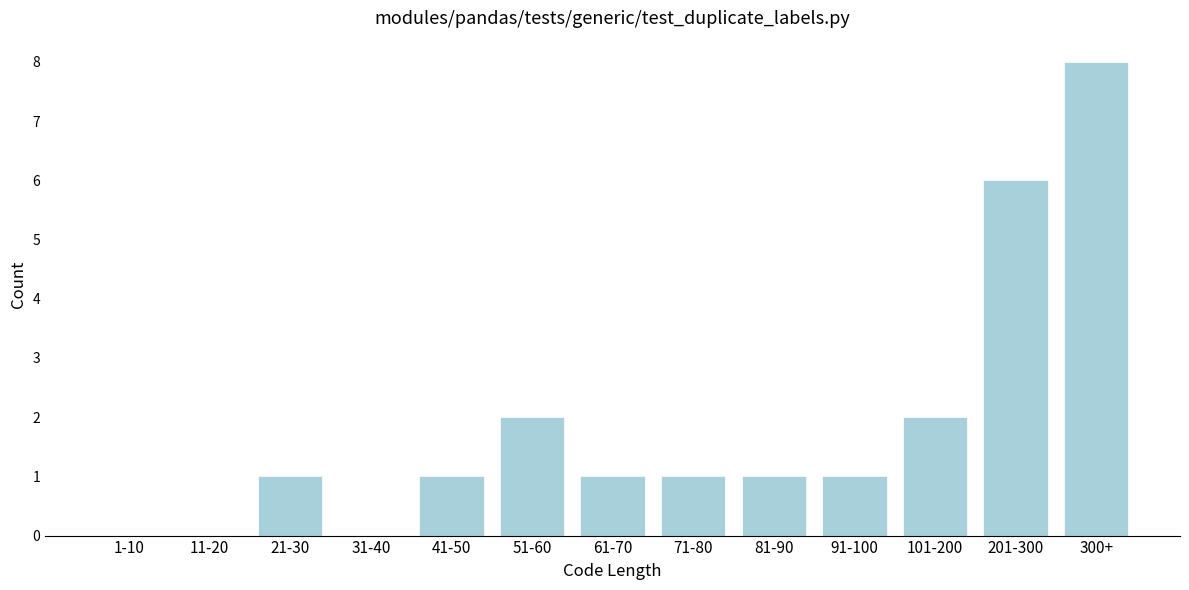

Reading left to right, list all the values displayed in this chart.

1-10=0	11-20=0	21-30=1	31-40=0	41-50=1	51-60=2	61-70=1	71-80=1	81-90=1	91-100=1	101-200=2	201-300=6	300+=8